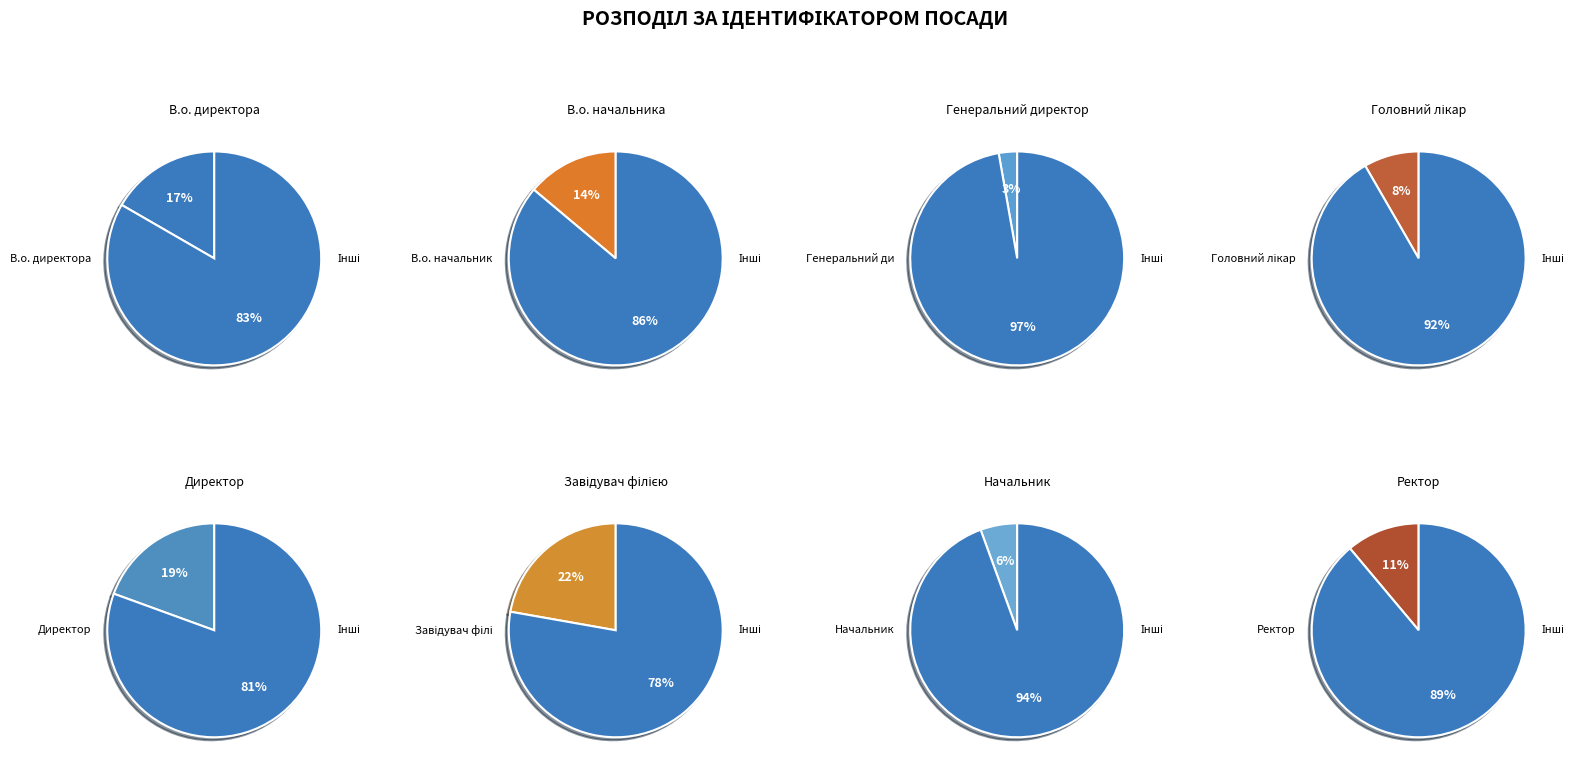

Approximately how many times larger is the value at Ректор compared to Директор?

0.6